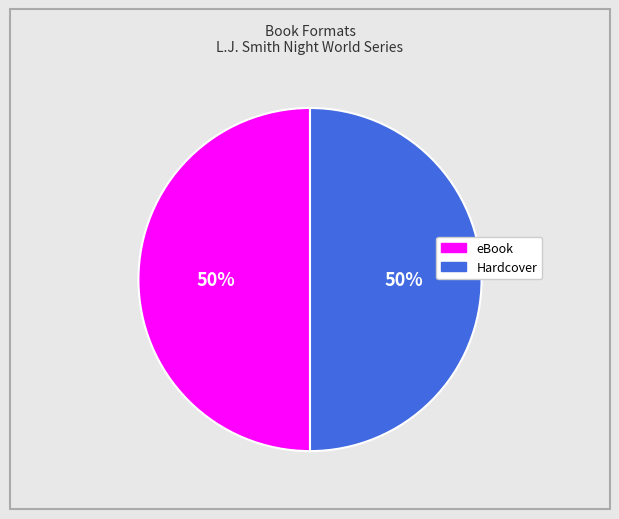

Do Hardcover and eBook together represent more than half of the pie?

Yes